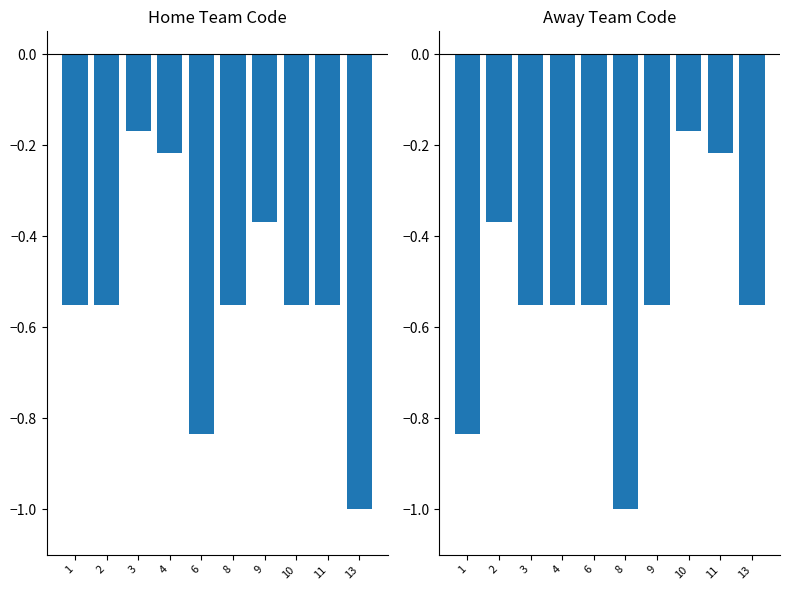

How many bars are there in each group?

2